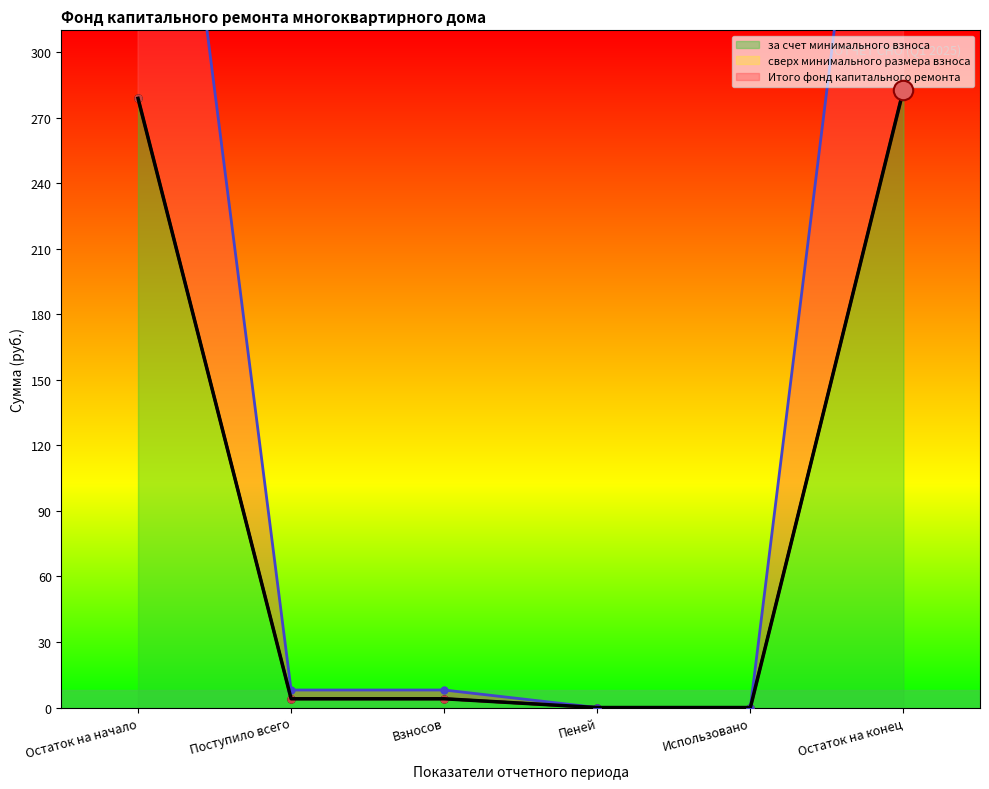

What is the maximum value for за счет минимального взноса?

282.9